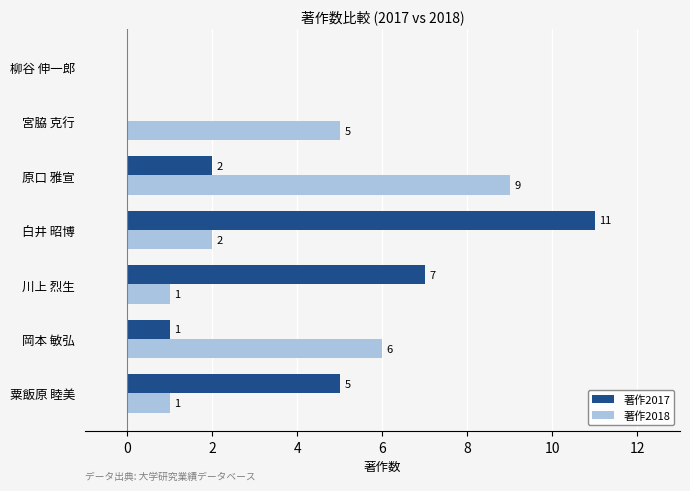

Is the value of 著作2018 at 川上 烈生 greater than the value of 著作2017 at 原口 雅宣?

No